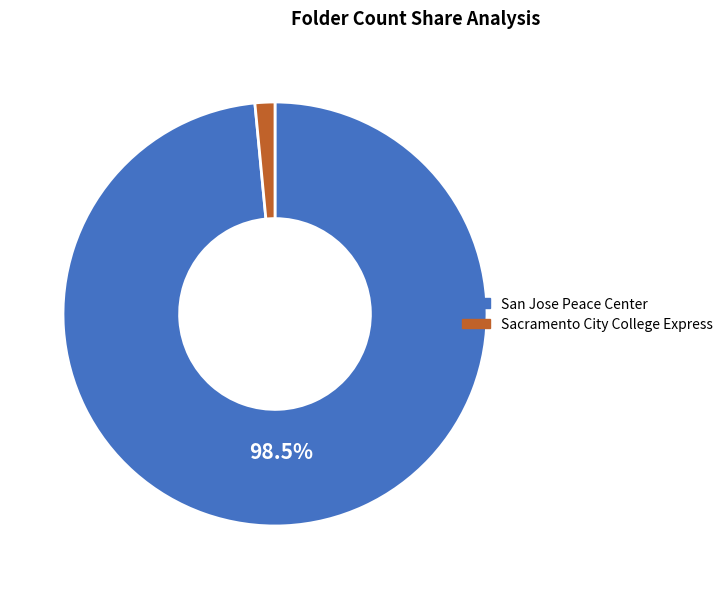

What is the smallest slice in the pie chart?

Sacramento City College Express